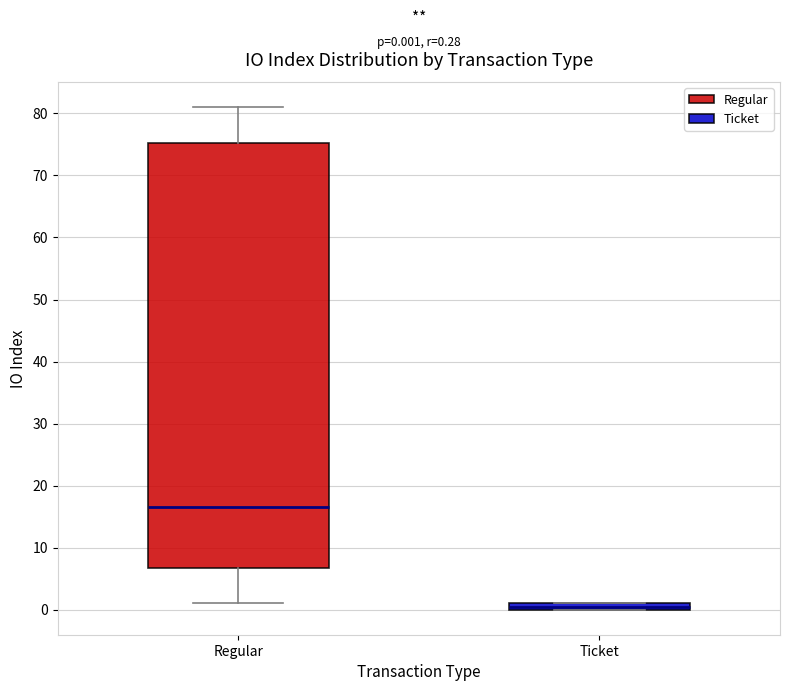

Comparing the boxes themselves (not the whiskers), which one is the tallest?

Regular